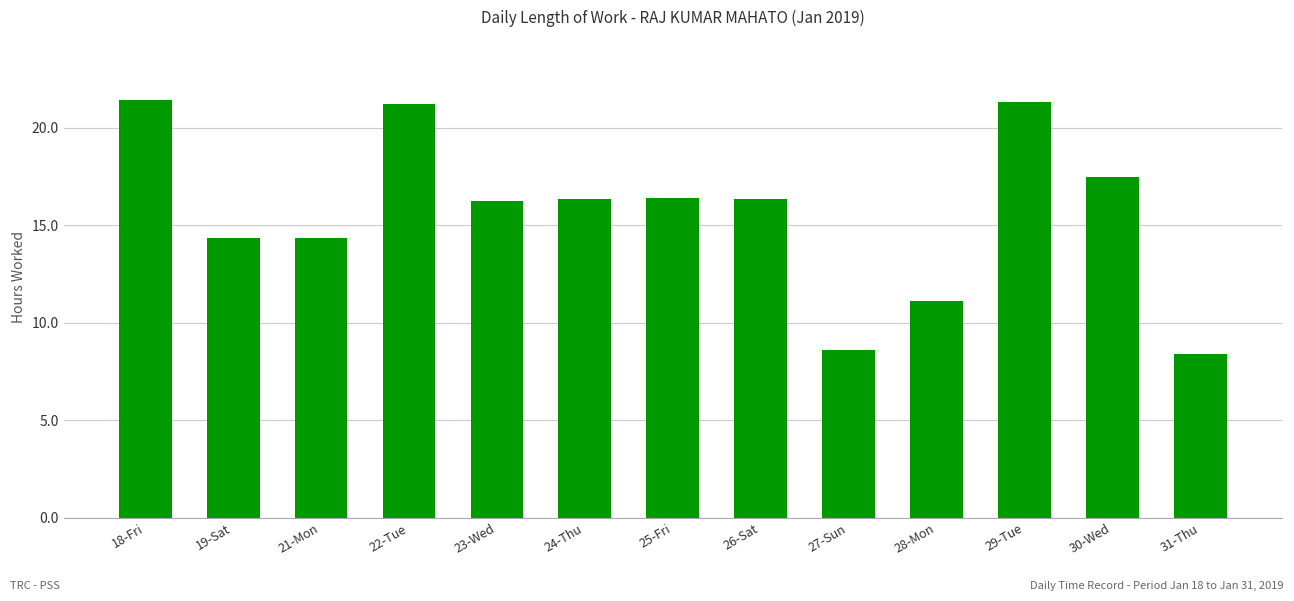

How many distinct data groups are displayed?

1